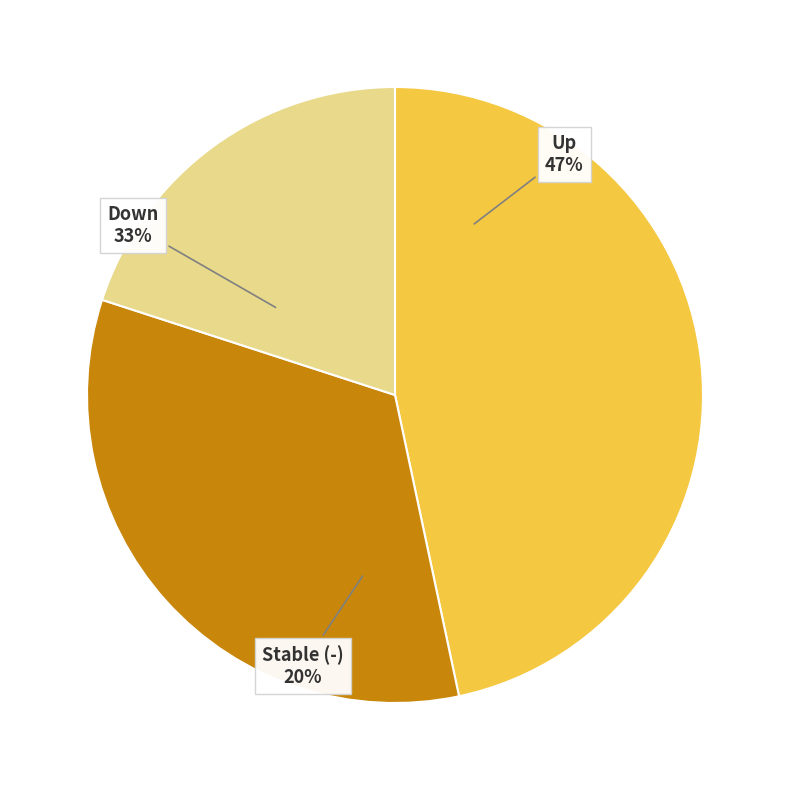

Is down the majority of the pie?

No